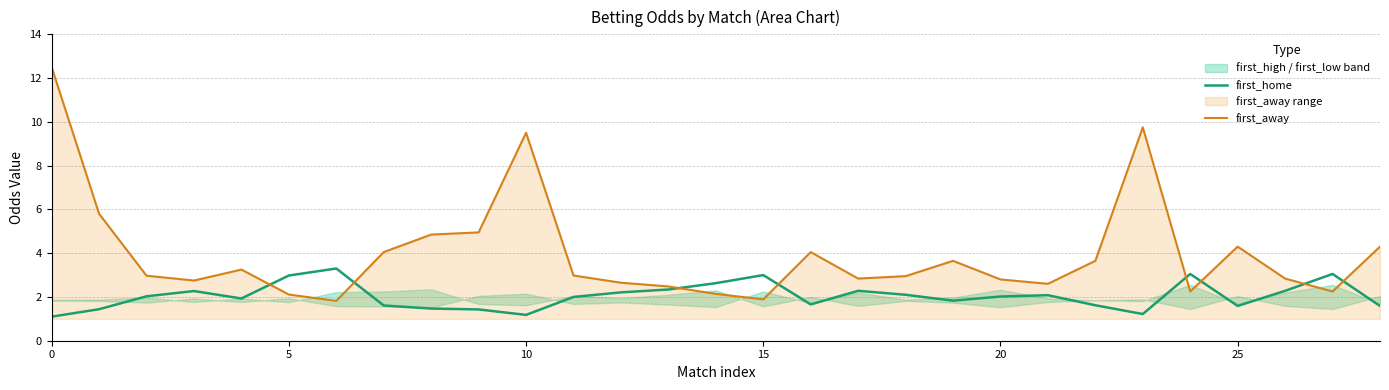

How many interior local peaks does the first_home series have?

7